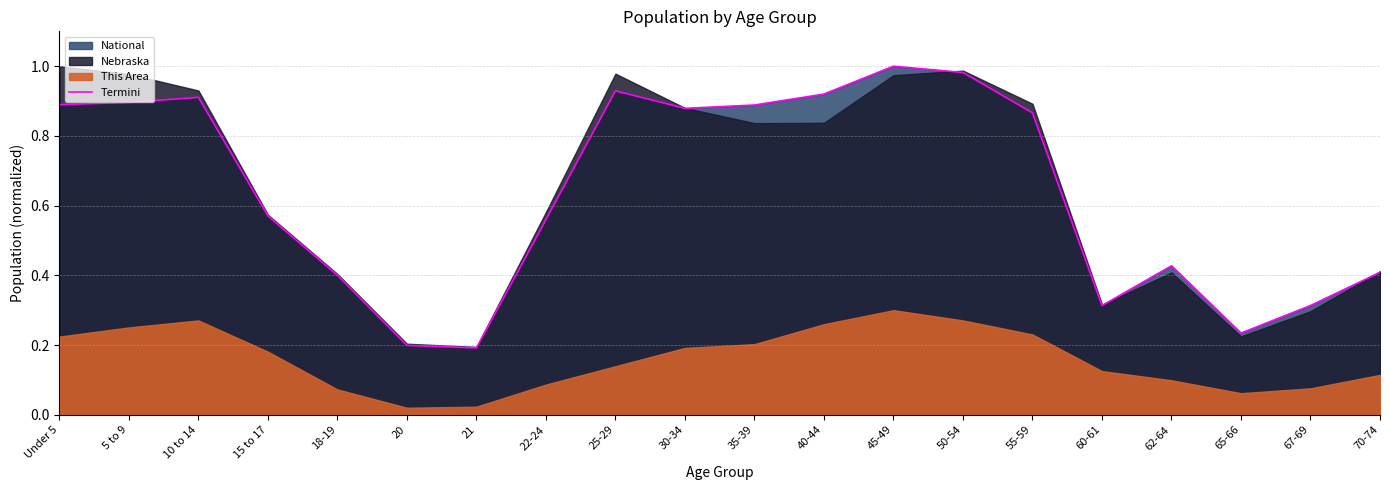

What is the sum of all values?

12.8